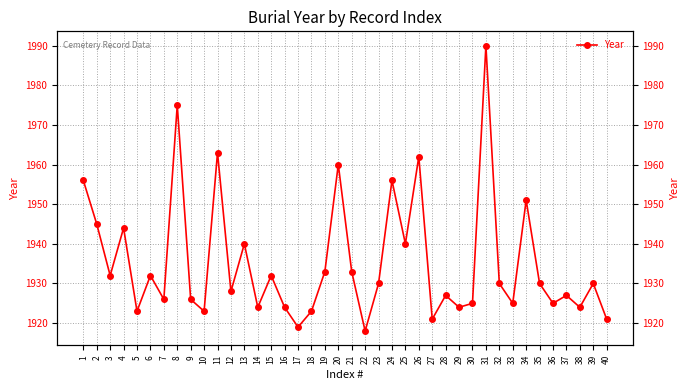

Between 12 and 37, which is larger?

12